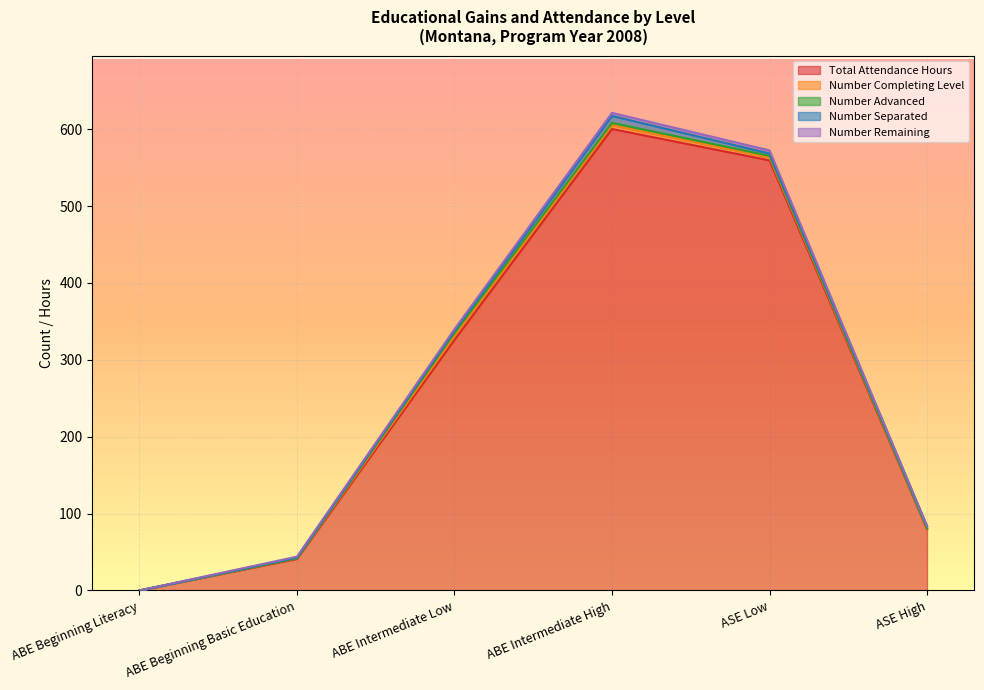

What is the label of the 3rd point from the left?

ABE Intermediate Low